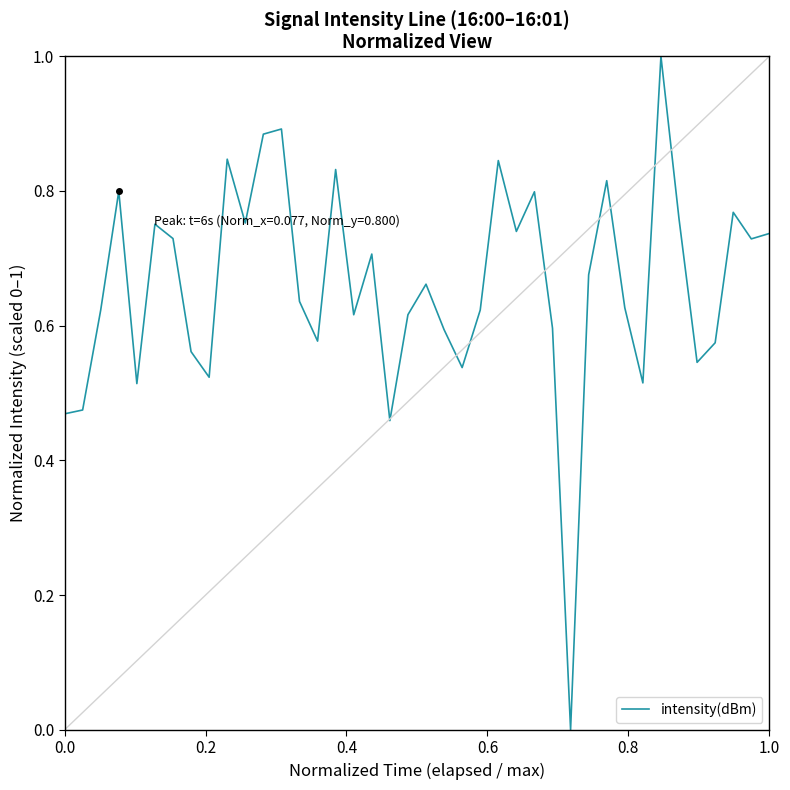

True or false: there are more than 1 points higher than both neighbors.

True